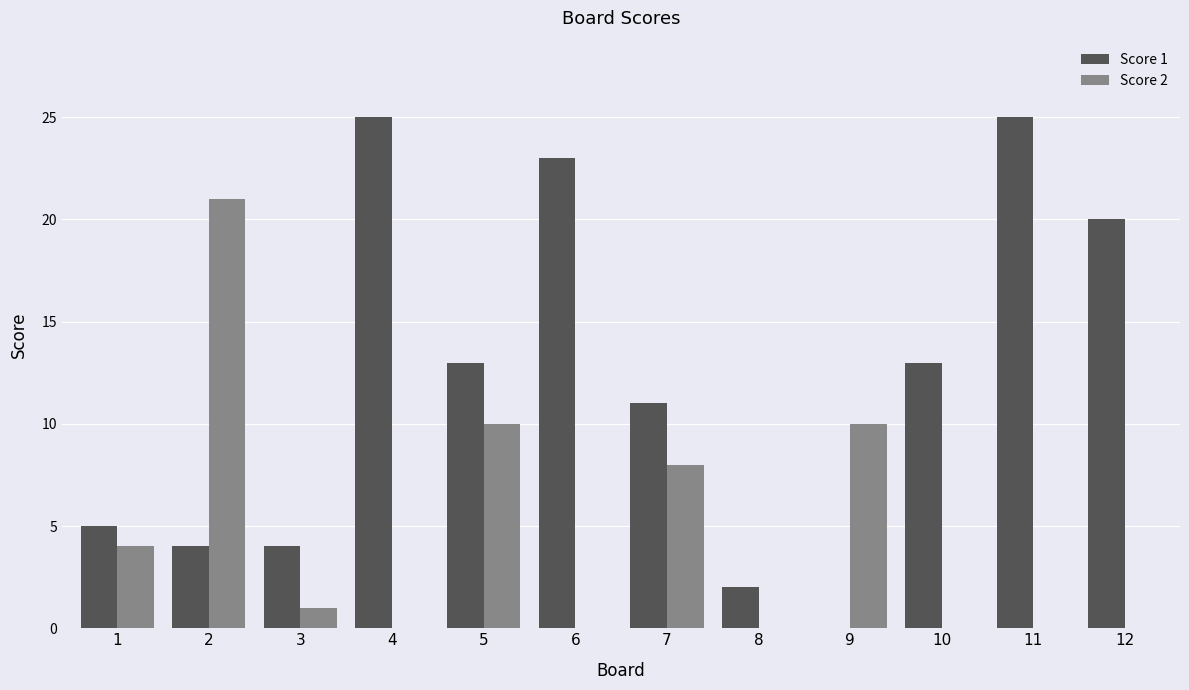

What is the maximum value shown in the chart?

25